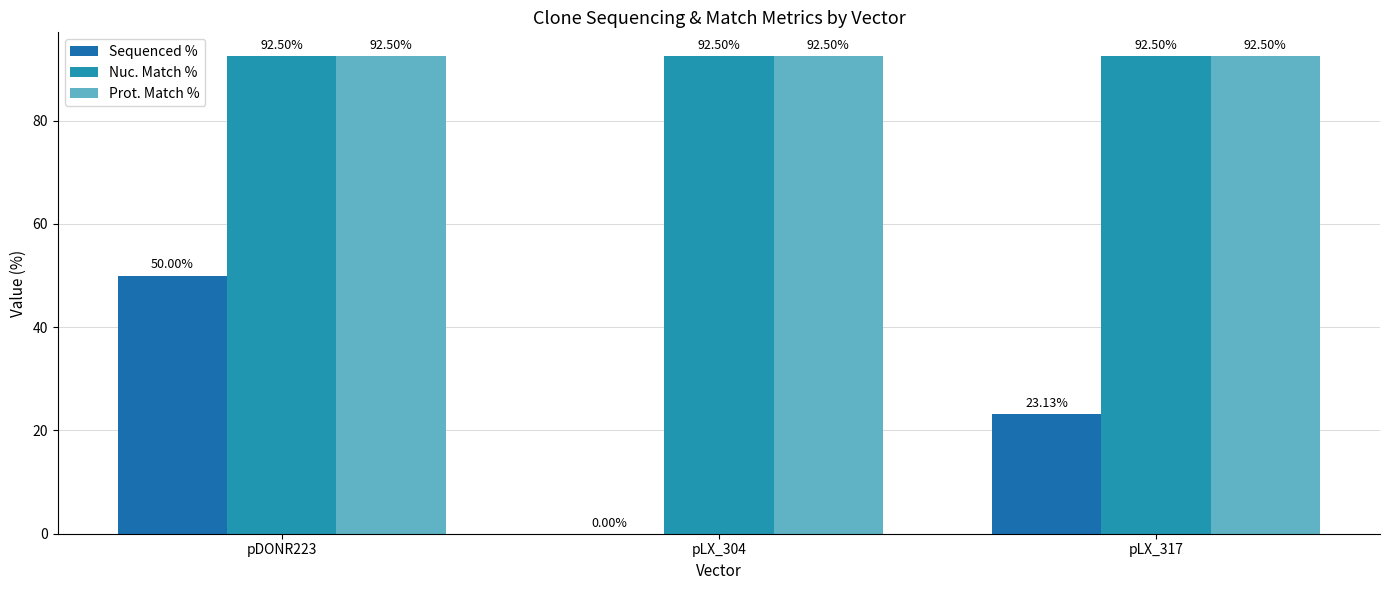

What is the spread (max minus min) of values at pDONR223?

42.5